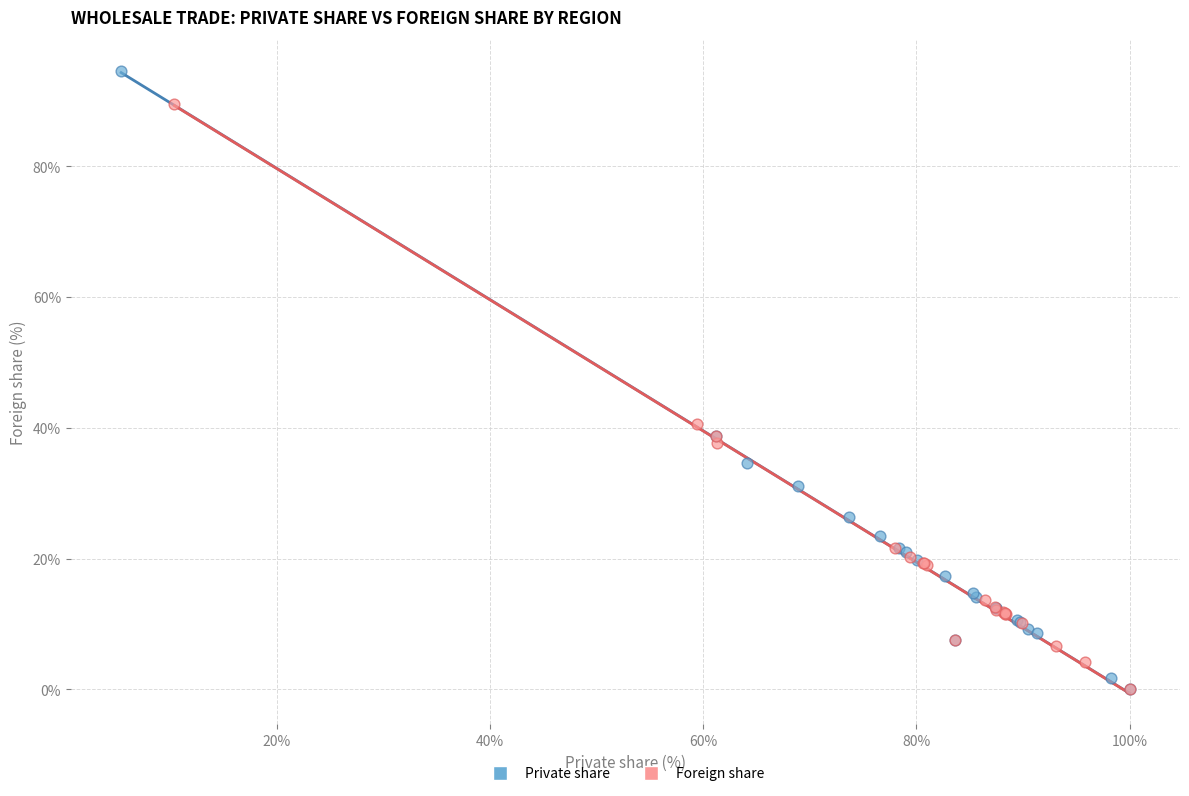

Which series has the widest spread of Y values?

Private share